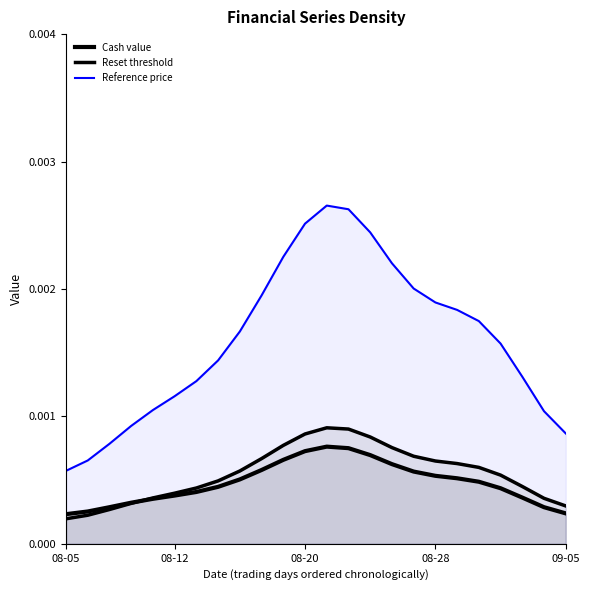

How many lines are shown in the chart?

3